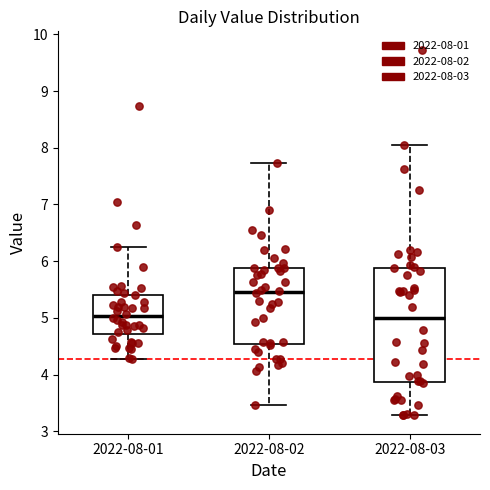

Which box has the highest median line?

2022-08-02